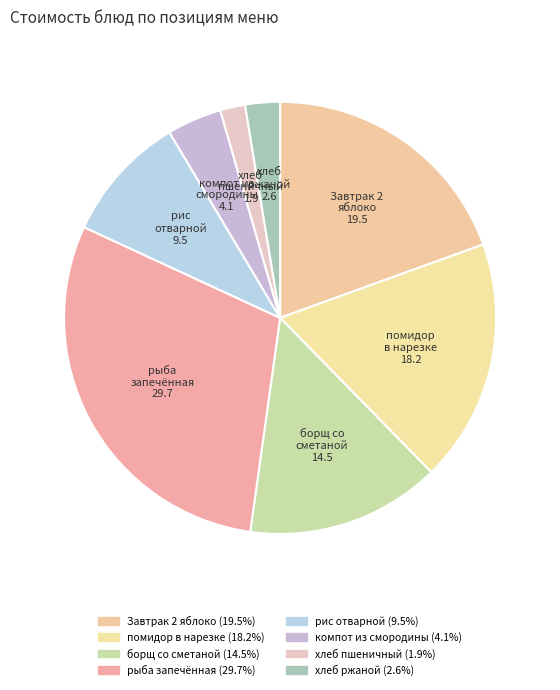

Which category has the biggest portion of the pie?

рыба запечённая